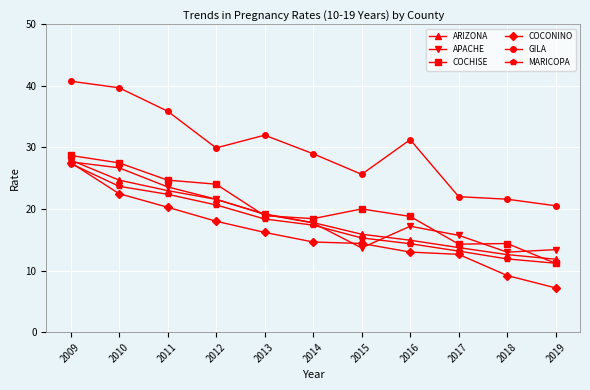

True or false: GILA and COCHISE cross at least once.

False